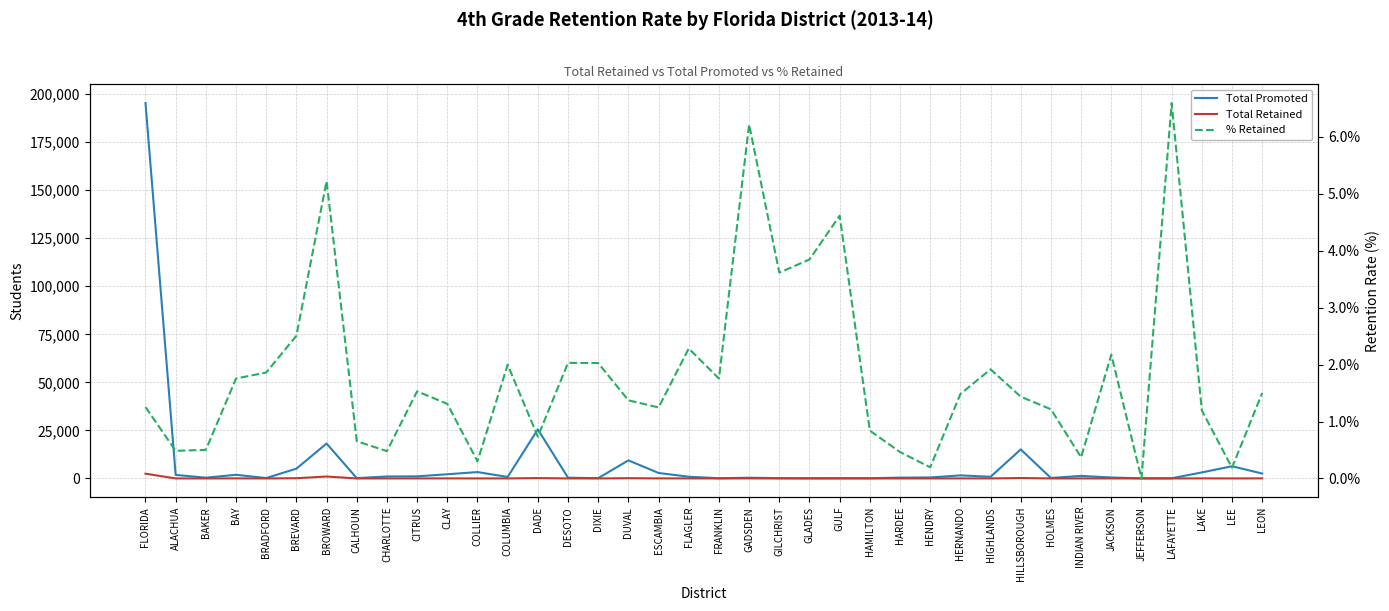

At which category does Total Promoted reach its first local valley?

BAKER